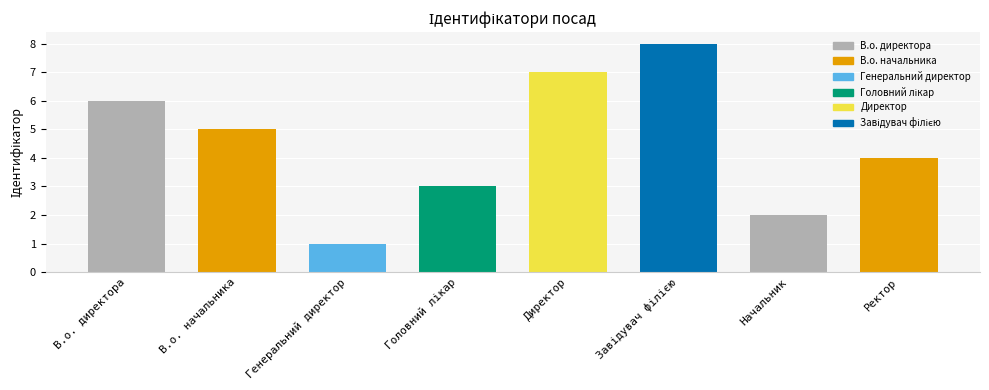

The value at В.о. директора is 6. True or false?

True